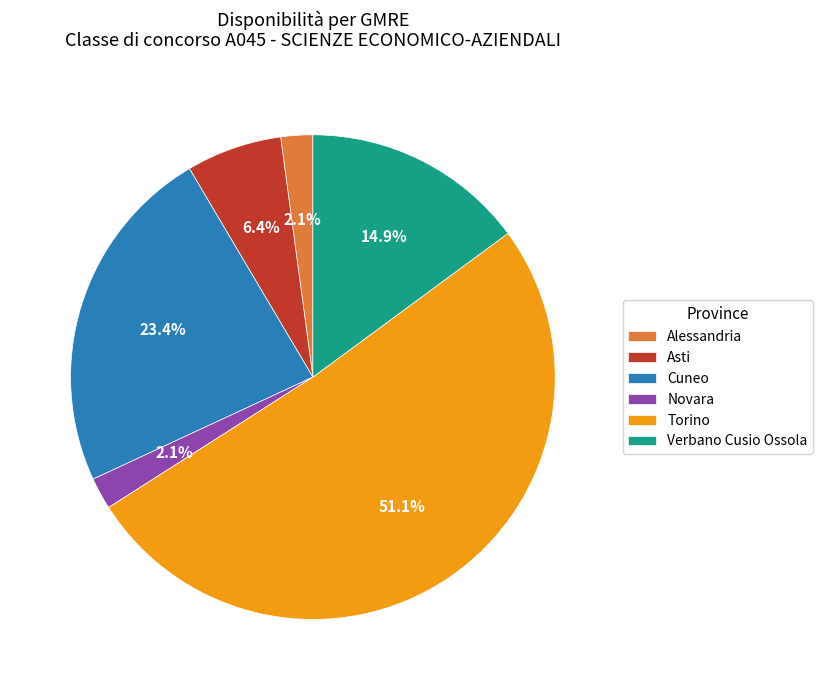

Is there any slice that represents more than half of the pie?

Yes